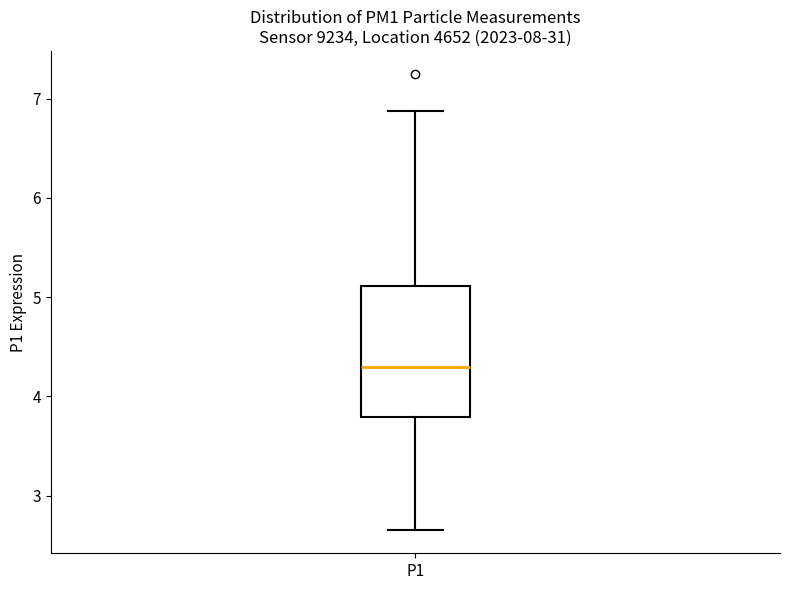

Read this box plot against the y-axis: the position of the median line, the range covered by the box, and the ends of both whiskers. The values are not printed on the chart, so give them approximately, as read against the axis.

median 4.3, box 3.8 to 5.1, whiskers 2.7 to 6.9